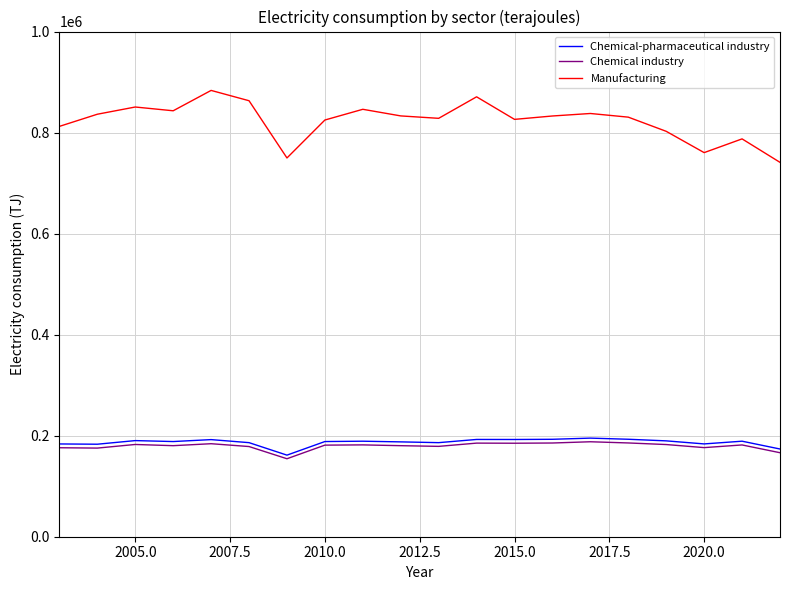

What are all the series names shown in the legend?

Chemical-pharmaceutical industry, Chemical industry, Manufacturing